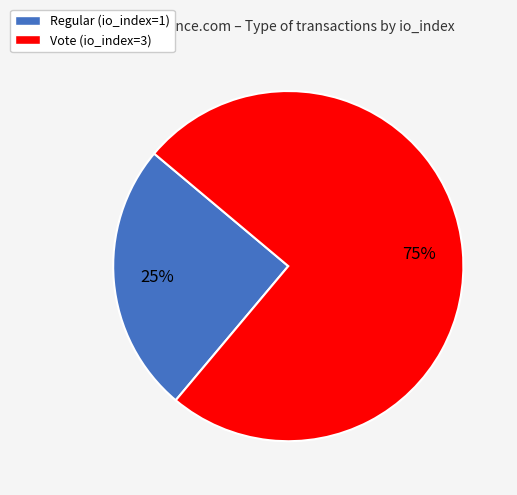

Rank the categories by value from highest to lowest.

Vote (io_index=3), Regular (io_index=1)